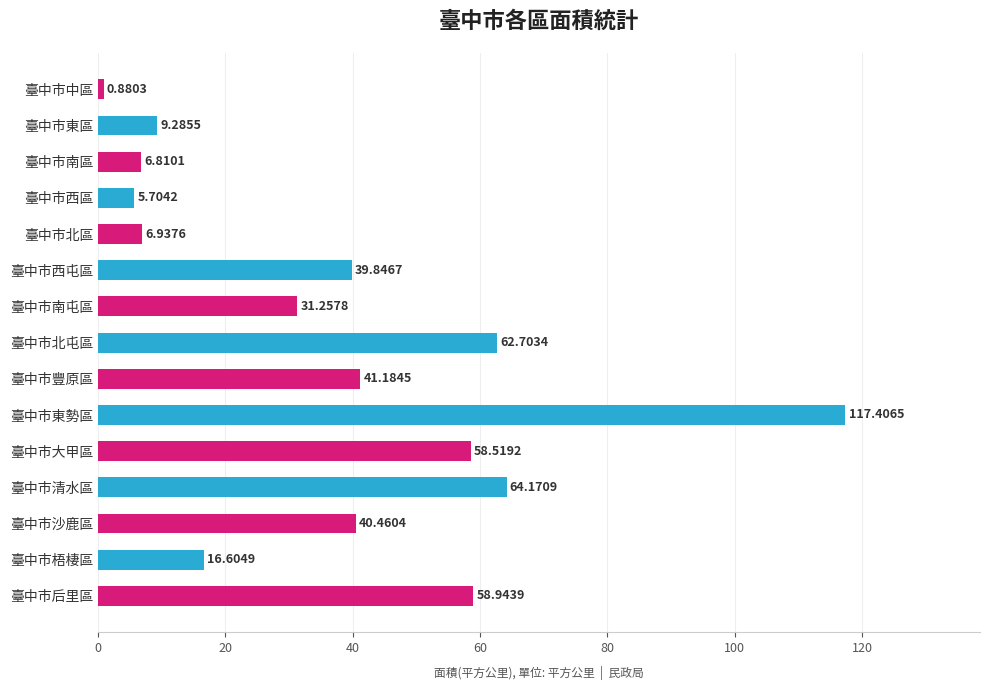

What is the label of the 14th bar from the bottom?

臺中市東區